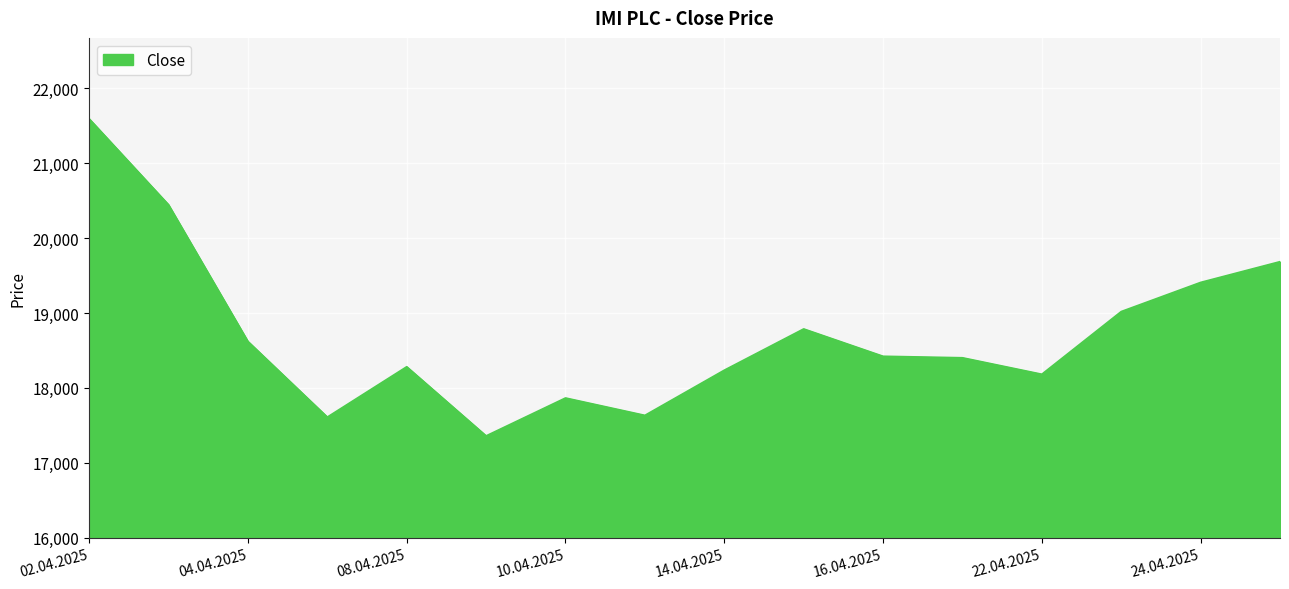

What is the maximum value shown in the chart?

21594